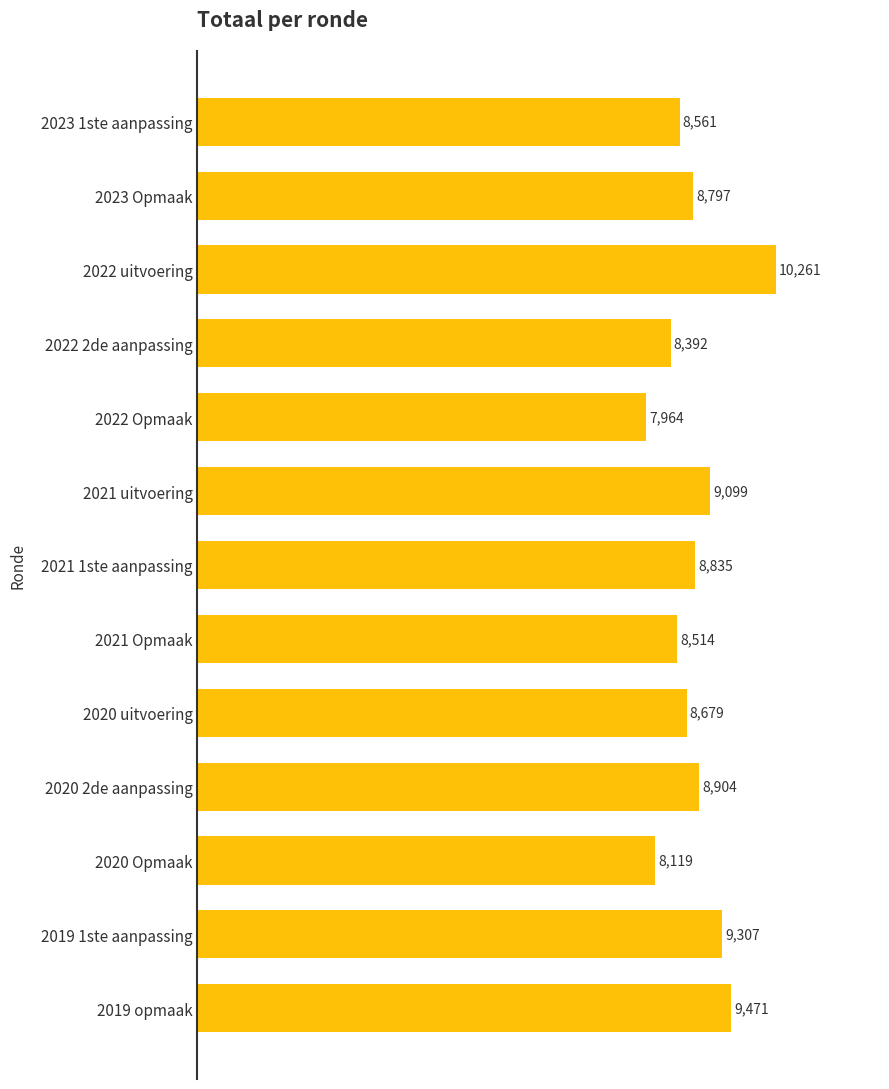

What is the ratio of the value at 2020 uitvoering to the value at 2019 opmaak?

0.9